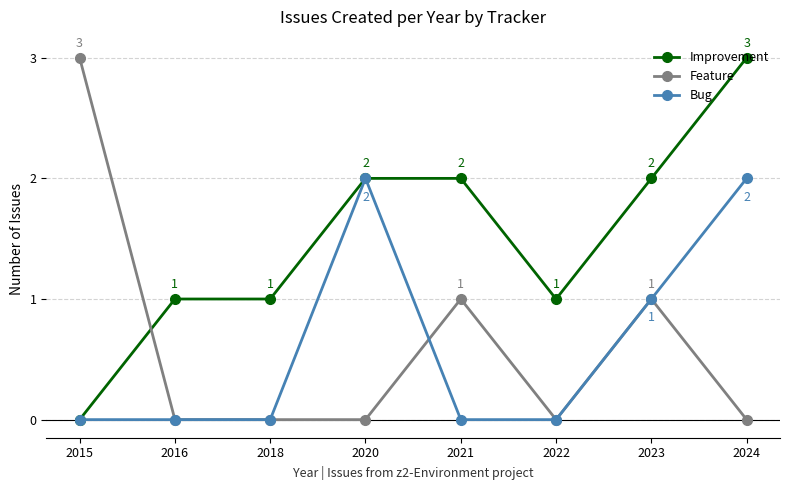

How many lines are shown in the chart?

3